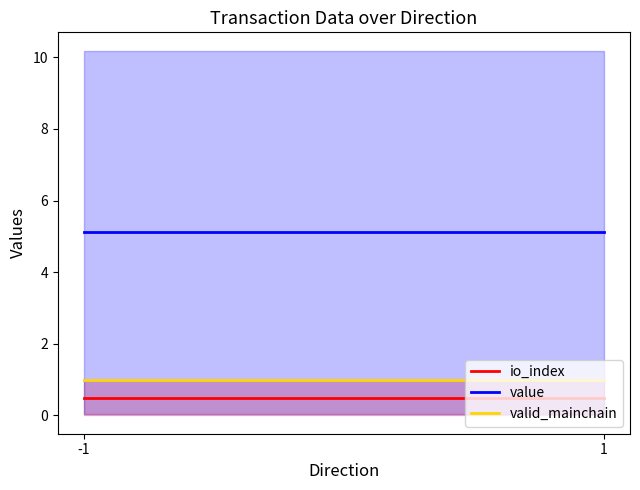

Reading right to left, what are all the values shown in this chart?

io_index: 0.5	0.5
value: 5.1	5.1
valid_mainchain: 1.0	1.0